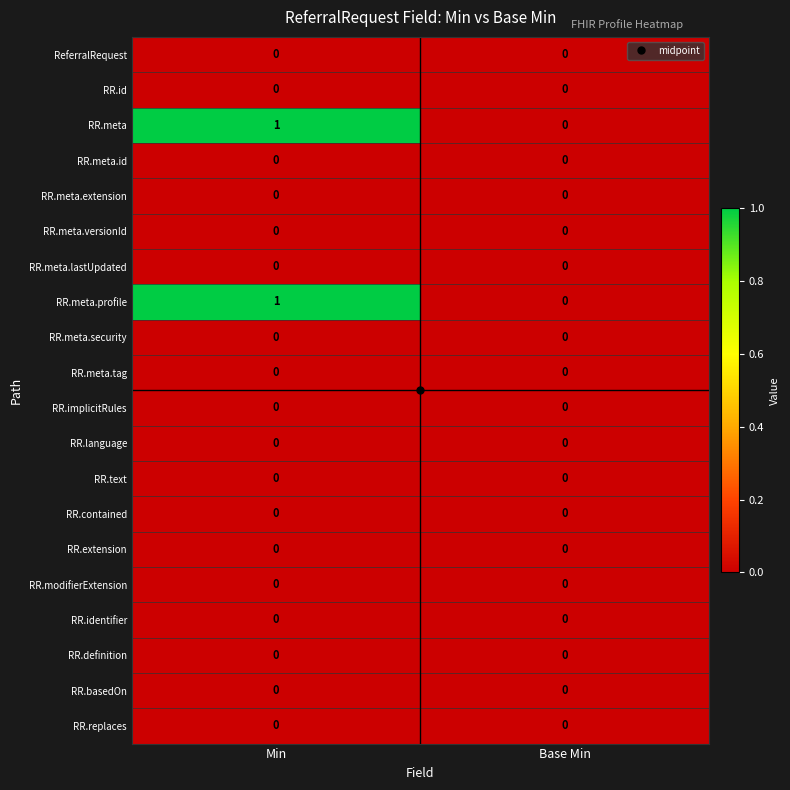

Which category has the highest value across all series?

Min